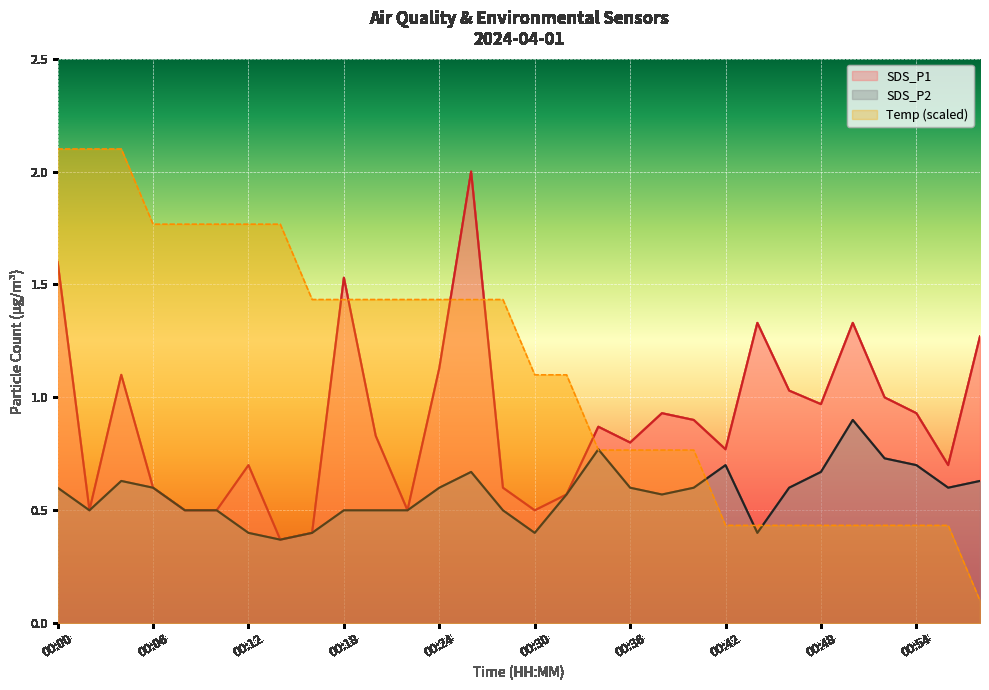

Rank the series by their maximum value, from lowest to highest.

SDS_P2, SDS_P1, Temp (scaled)